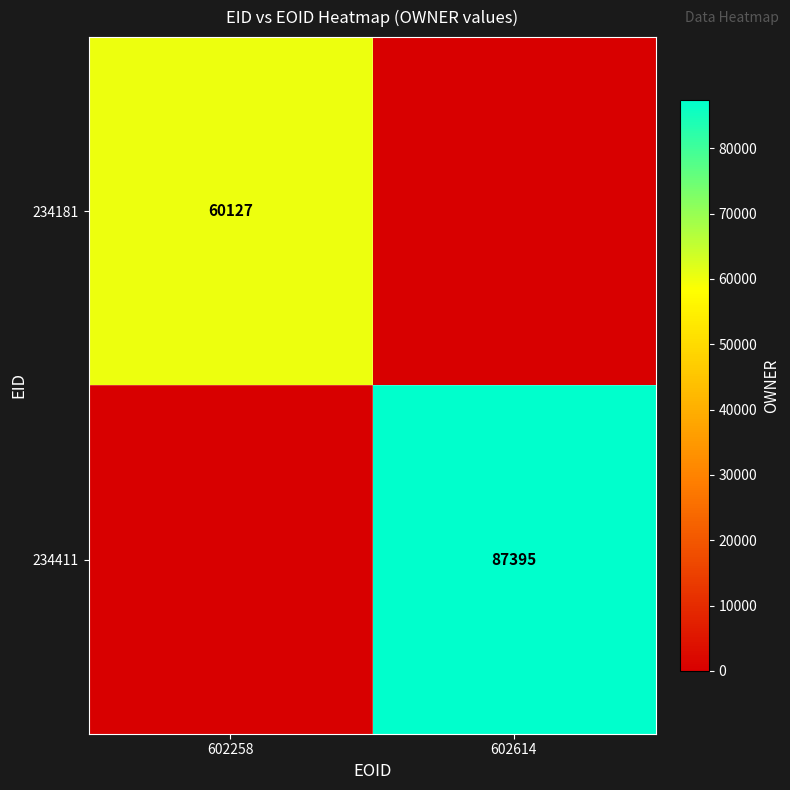

Is it true that 234411 equals 87395 at 602614?

True